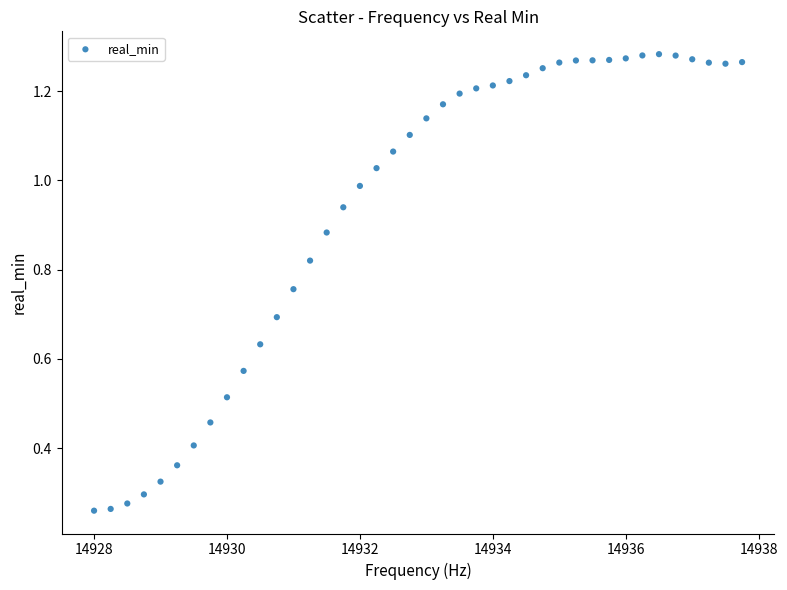

What is the range of X values (max minus min)?

9.8